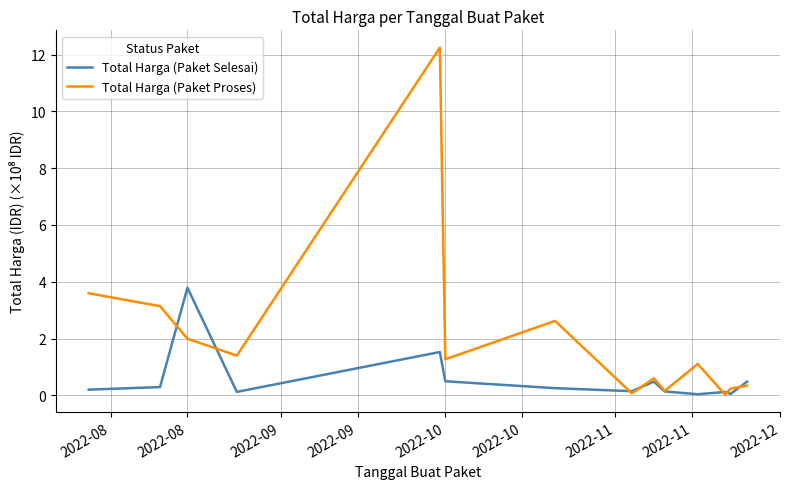

Which series has the largest total across all categories?

Total Harga (Paket Proses)